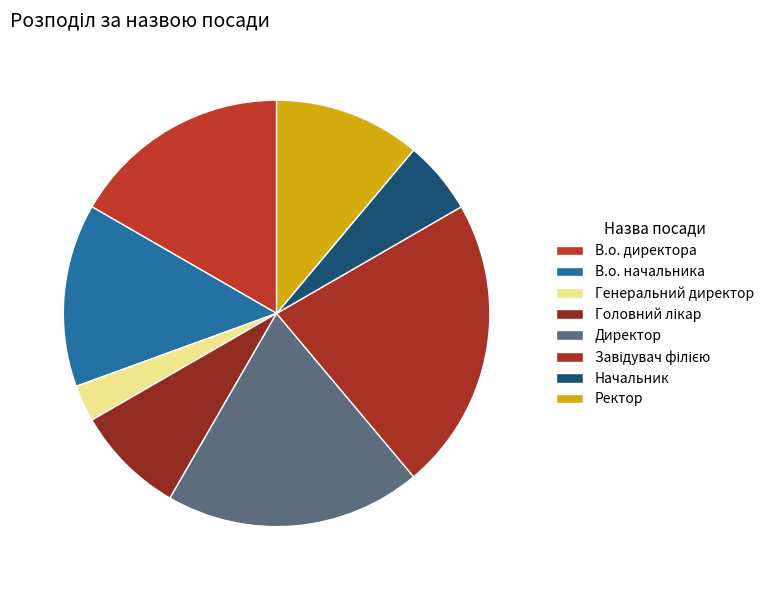

What is the change in value from Директор to Начальник?

-5